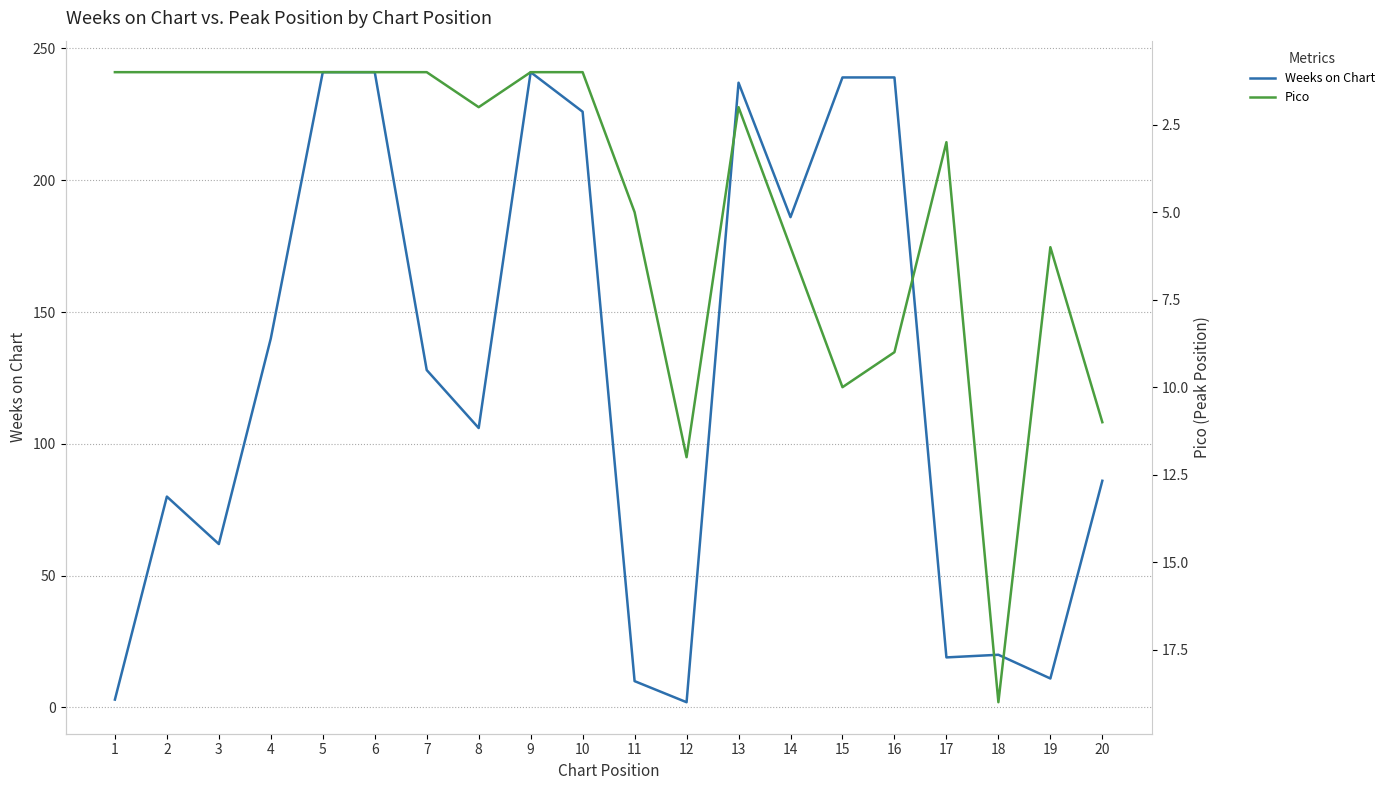

How many intersections are there between Pico and Weeks on Chart?

2